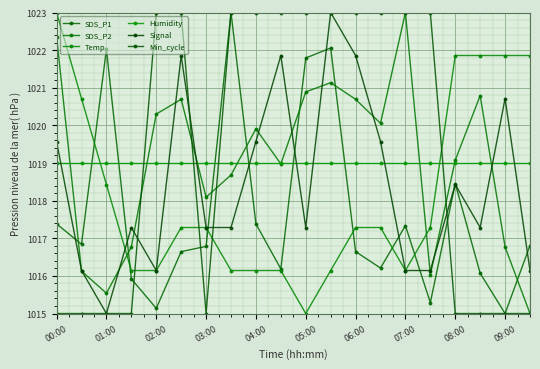

Does the chart have visible grid lines?

Yes